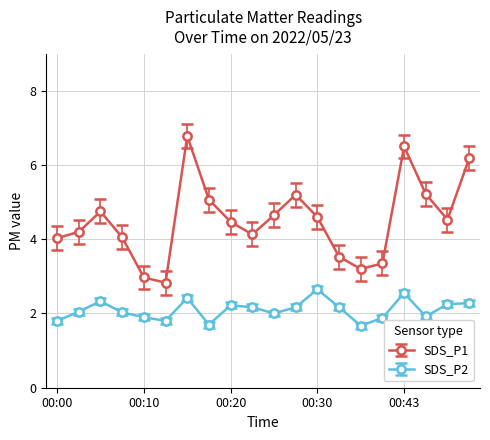

What is the average value of the SDS_P2 series?

2.1